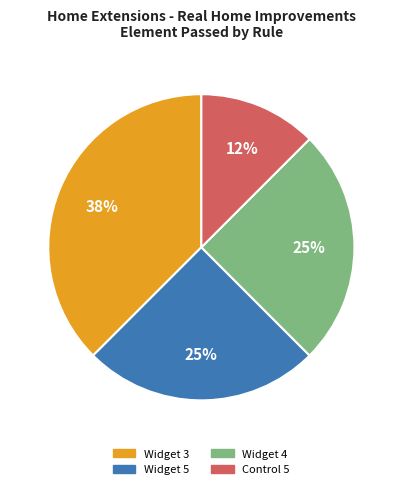

What percentage is the Widget 5 slice, to the nearest percent?

25%